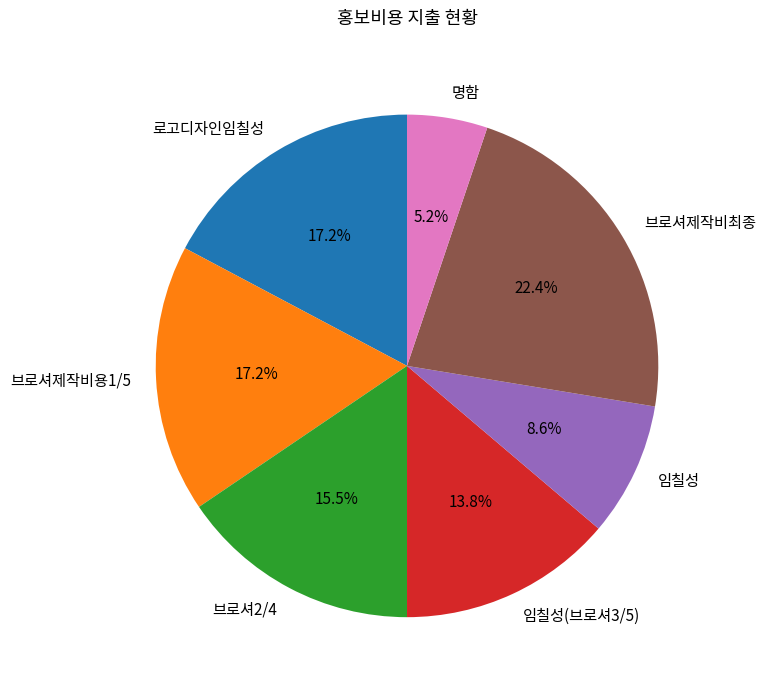

True or false: 명함 accounts for 5% of the total.

True